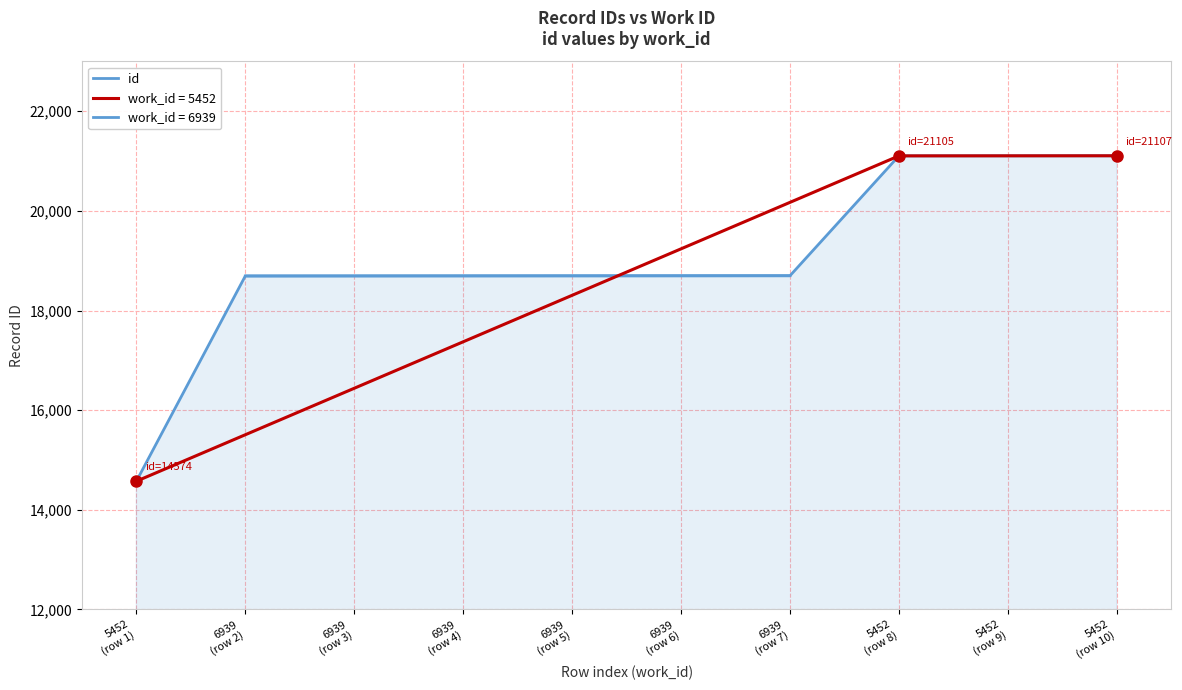

The value at 5452
(row 9) is 30574. True or false?

False